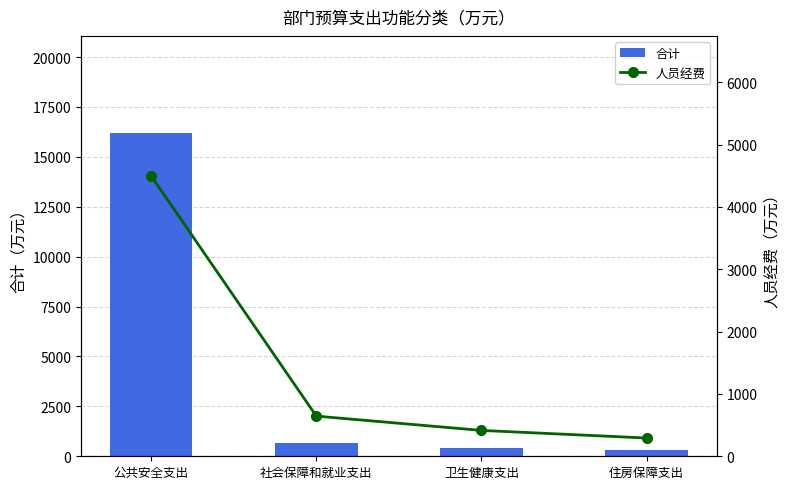

What is the difference between the highest and lowest values at 公共安全支出?

11705.2